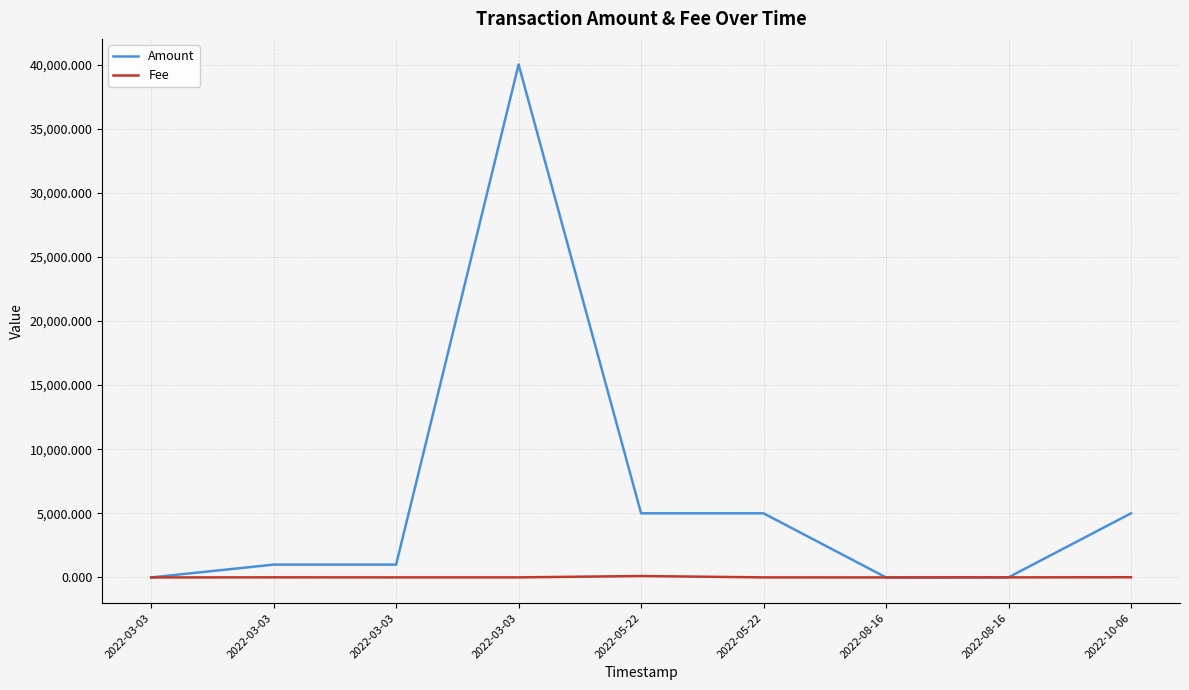

Is this an area chart (filled region under the line)?

No